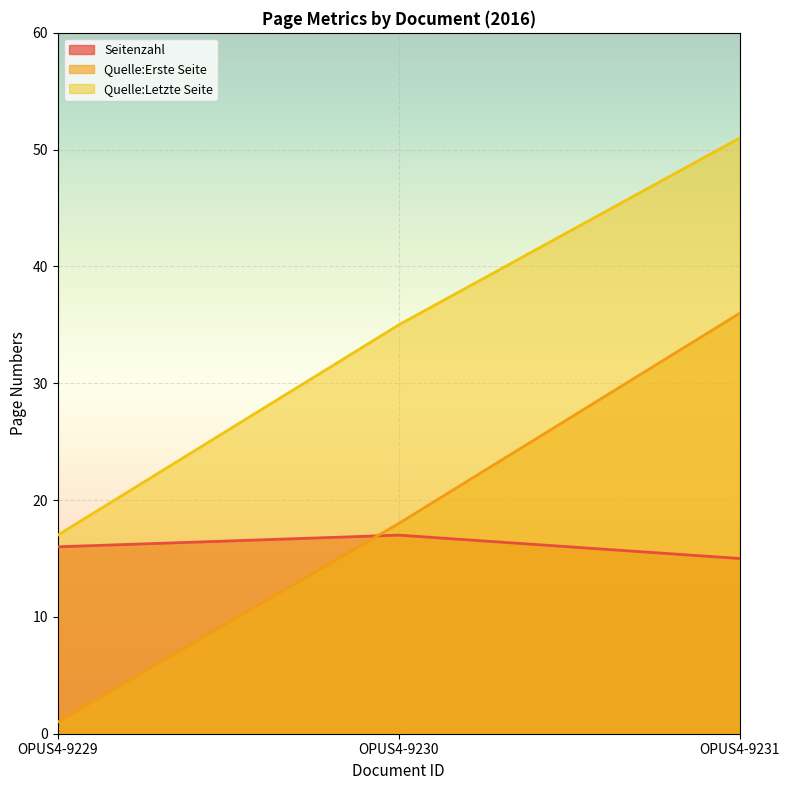

What is the total value across all series at OPUS4-9229?

34